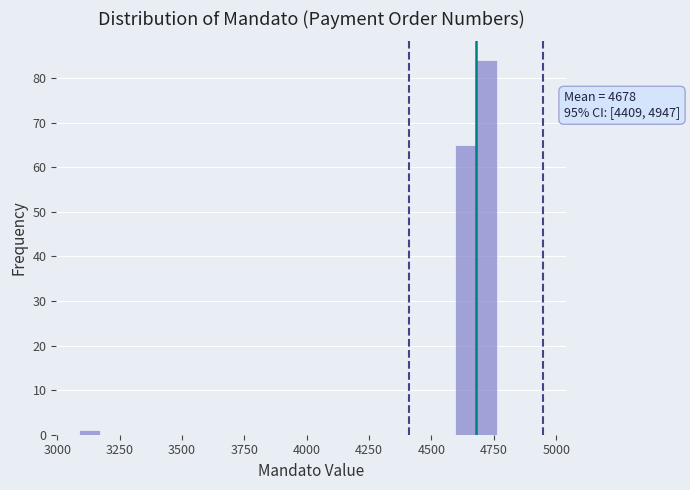

Read against the x-axis, roughly where is the centre of the tallest bar?

4700